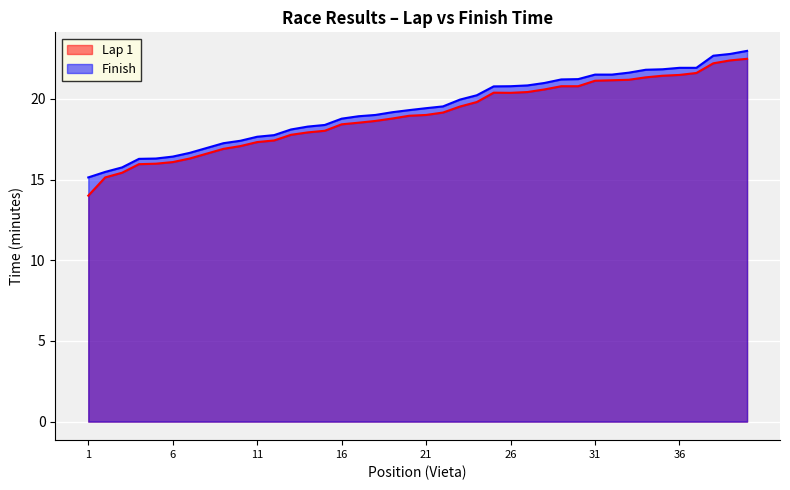

What is the value of the Finish point at the 18th from the left?

19.0